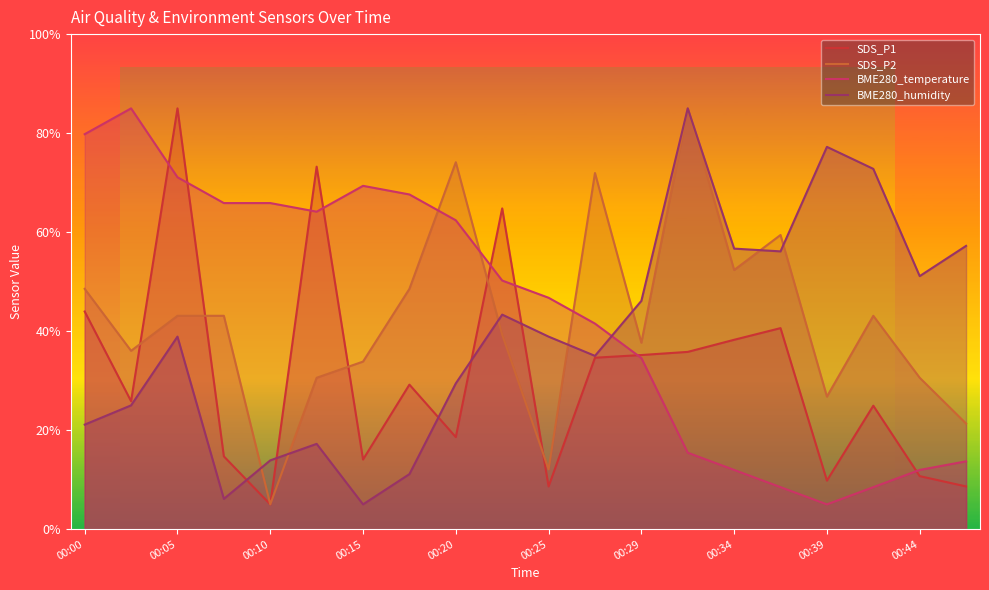

What is the difference between the highest and lowest values at 00:05?

46.1